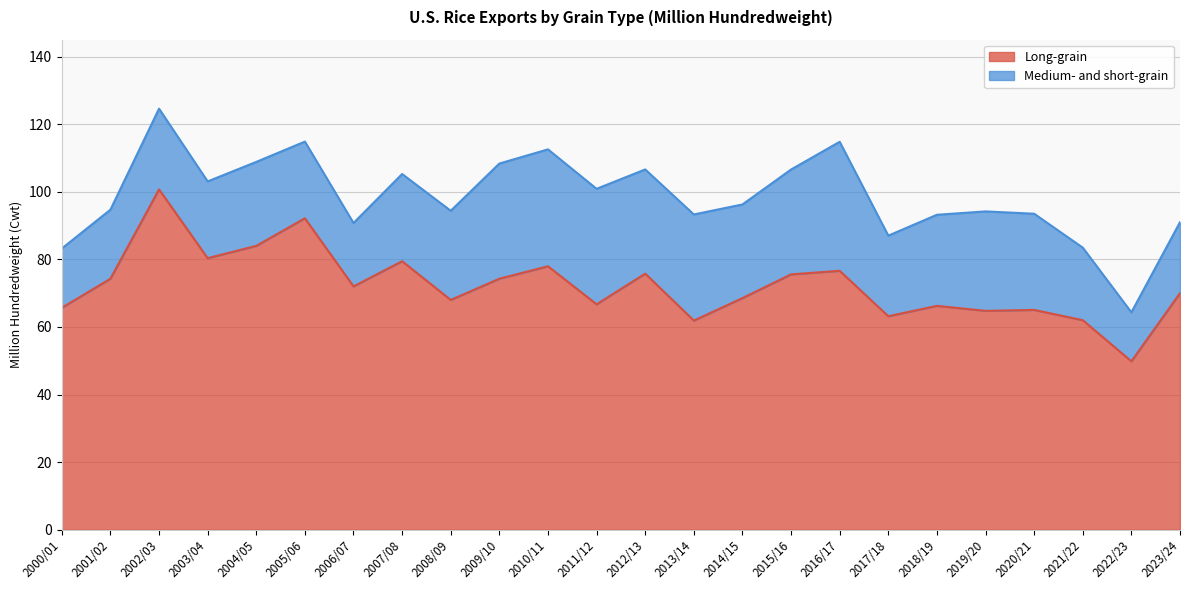

At which label does Long-grain reach its minimum?

2022/23